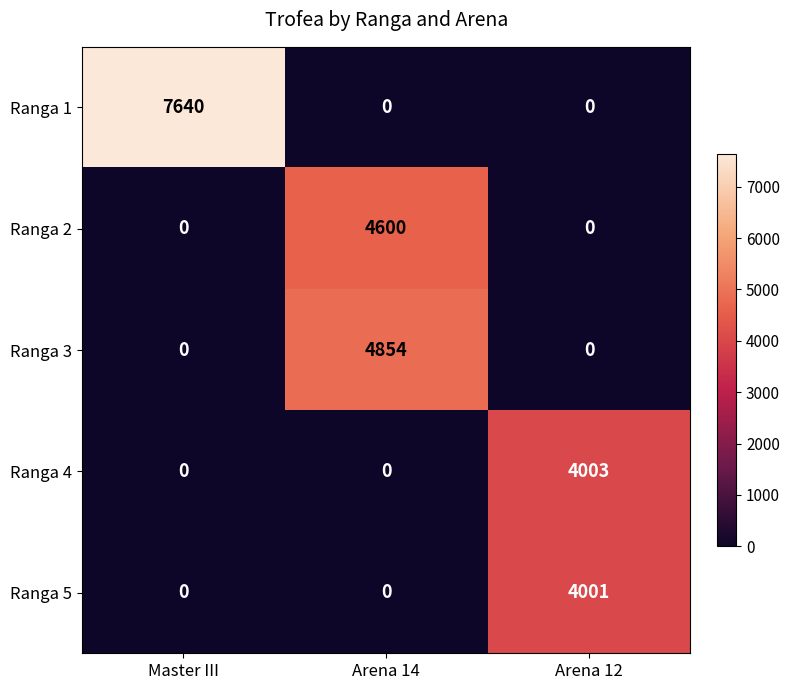

What is the highest value of the Ranga 2 series?

4600